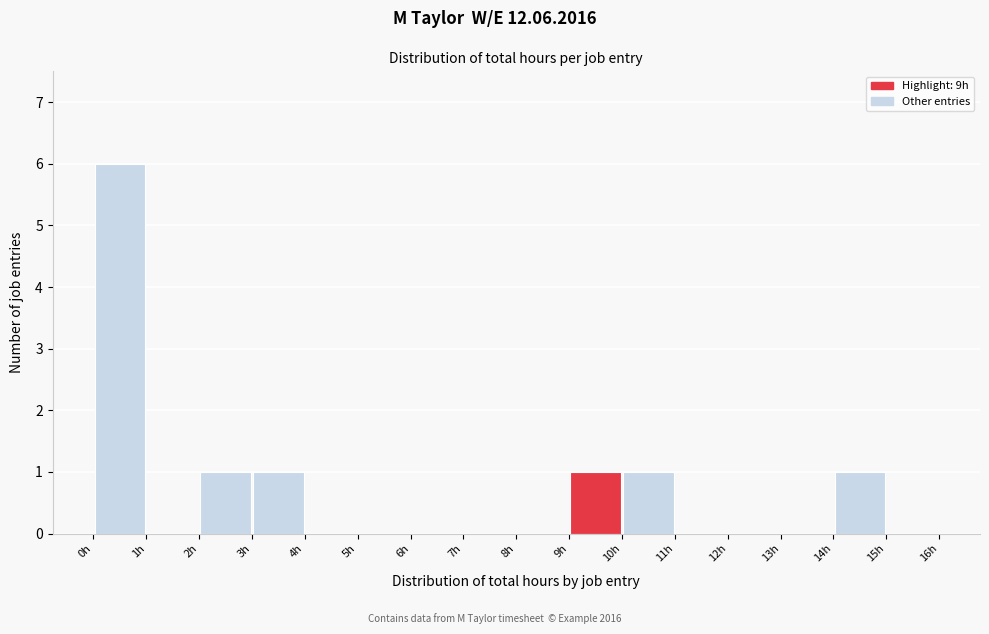

Reading left to right, transcribe this chart: for each bar, give the range it covers on the x-axis and its height. The values are not printed on the chart, so give them approximately, as read against the axis.

0 to 1: 6
1 to 2: 0
2 to 3: 1
3 to 4: 1
4 to 5: 0
5 to 6: 0
6 to 7: 0
7 to 8: 0
8 to 9: 0
9 to 10: 1
10 to 11: 1
11 to 12: 0
12 to 13: 0
13 to 14: 0
14 to 15: 1
15 to 16: 0